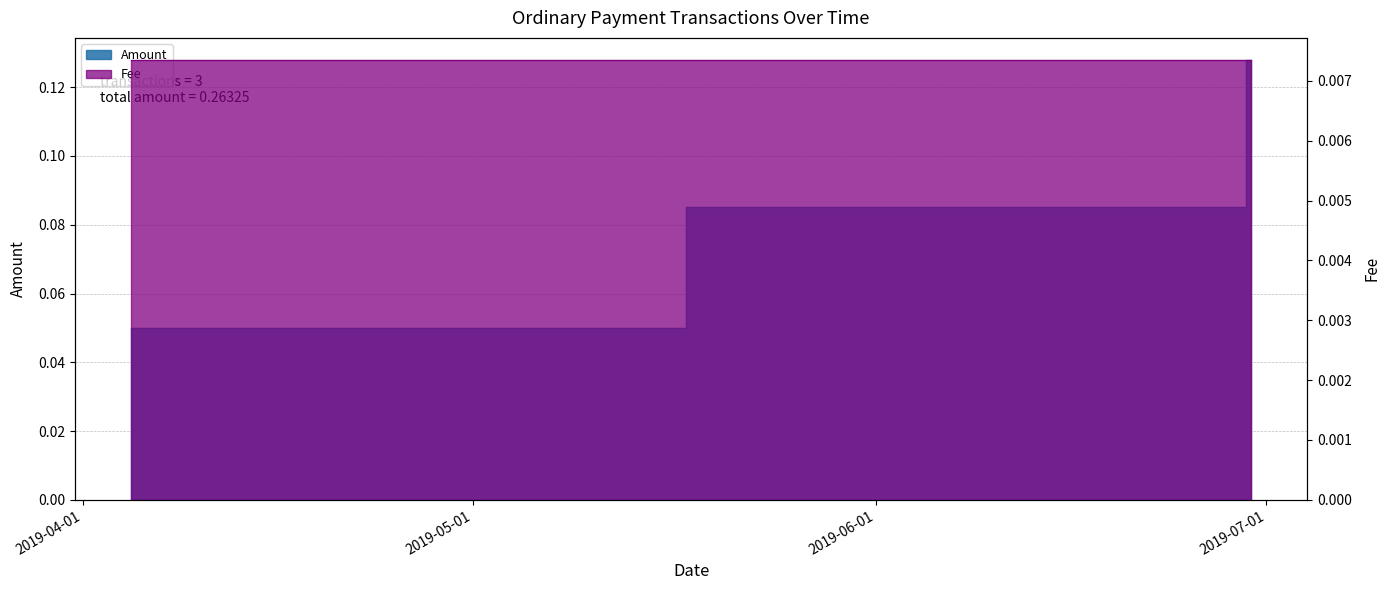

Reading left to right, what are all the values shown in this chart?

2019-04-04 16:45:05=0.1	2019-06-29 00:01:00=0.1	2019-06-29 20:15:01=0.1